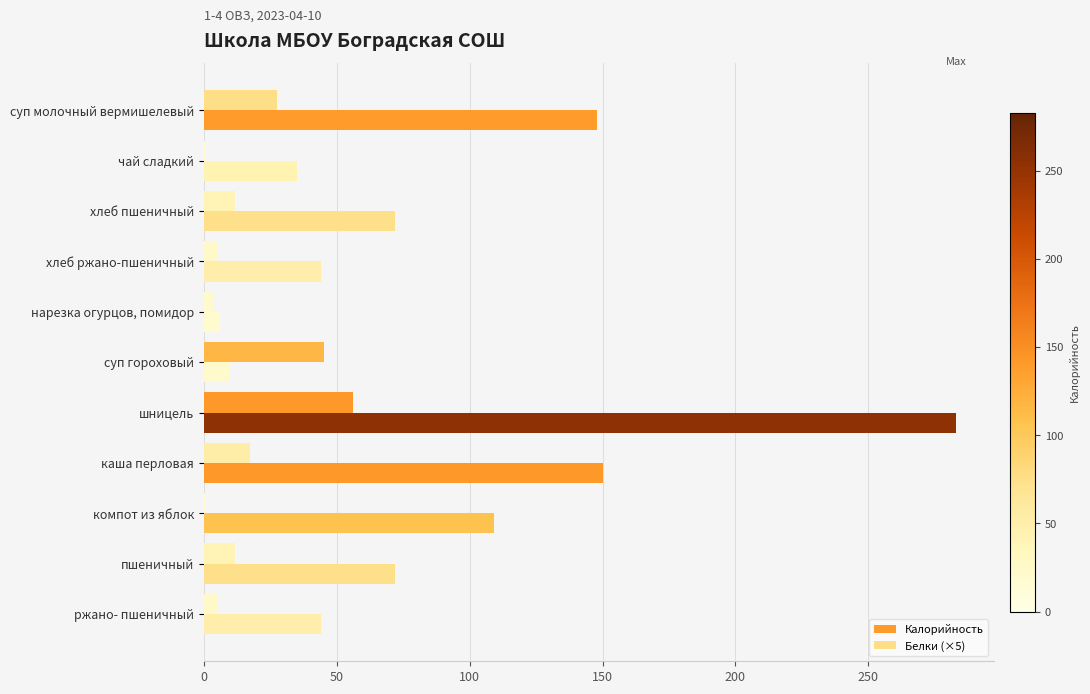

How many values in the Калорийность series exceed 71?

6